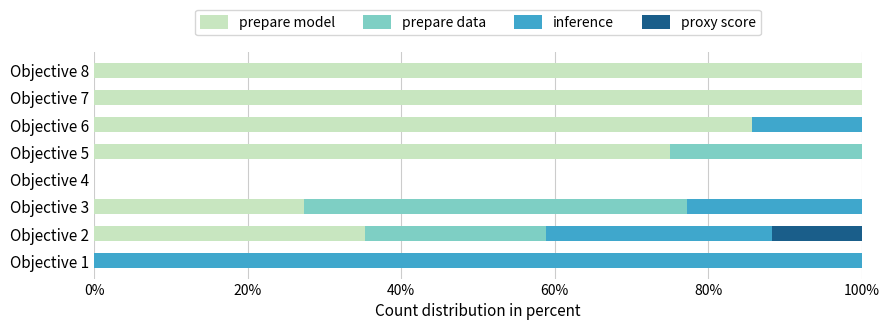

What is the highest value of the prepare model series?

100.0